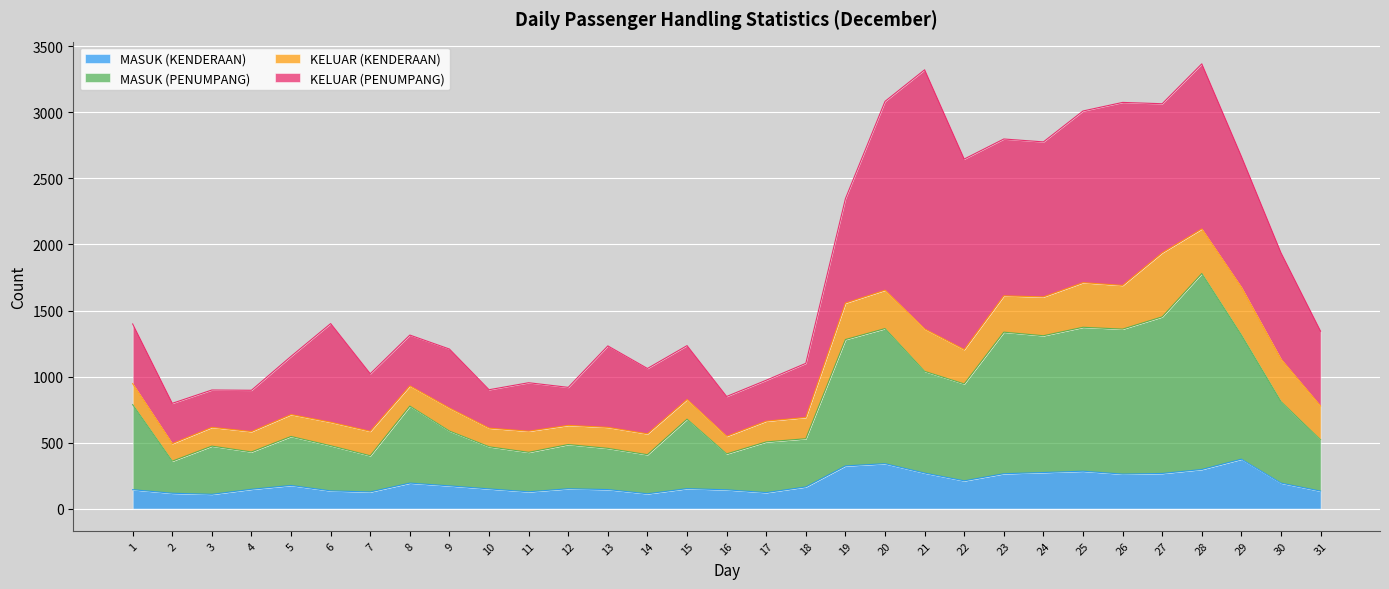

At which category is the sum across all series the highest?

28